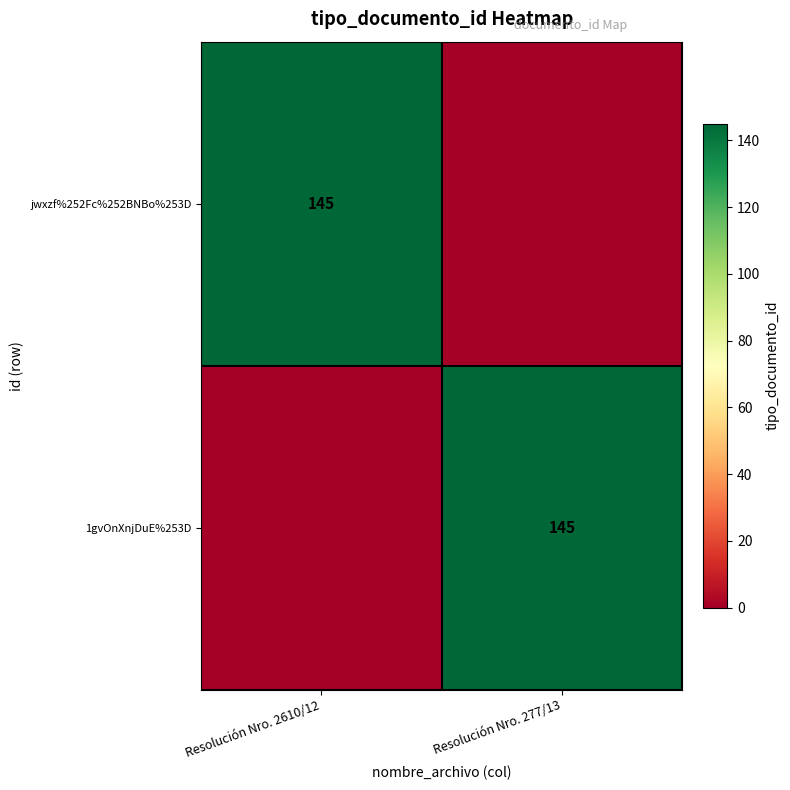

At which category is the sum across all series the highest?

Resolución Nro. 2610/12